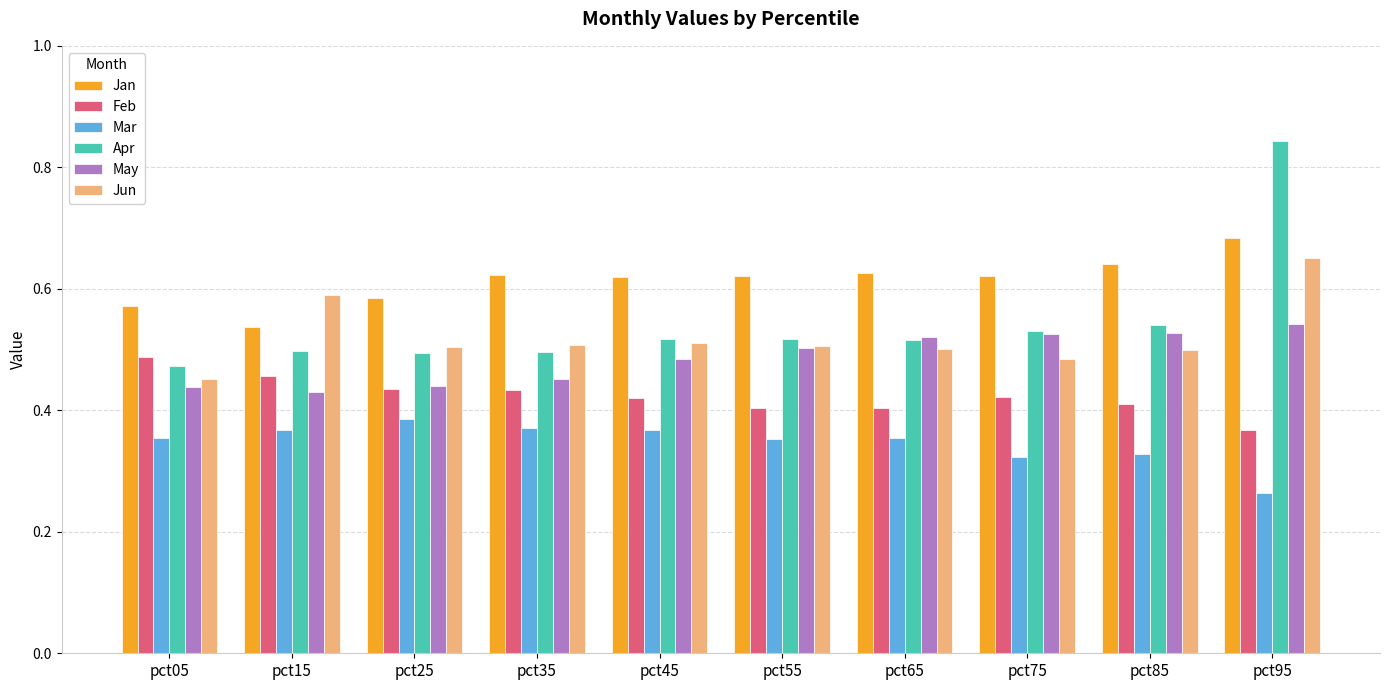

Between pct35 and pct65, which series saw the biggest shift?

May